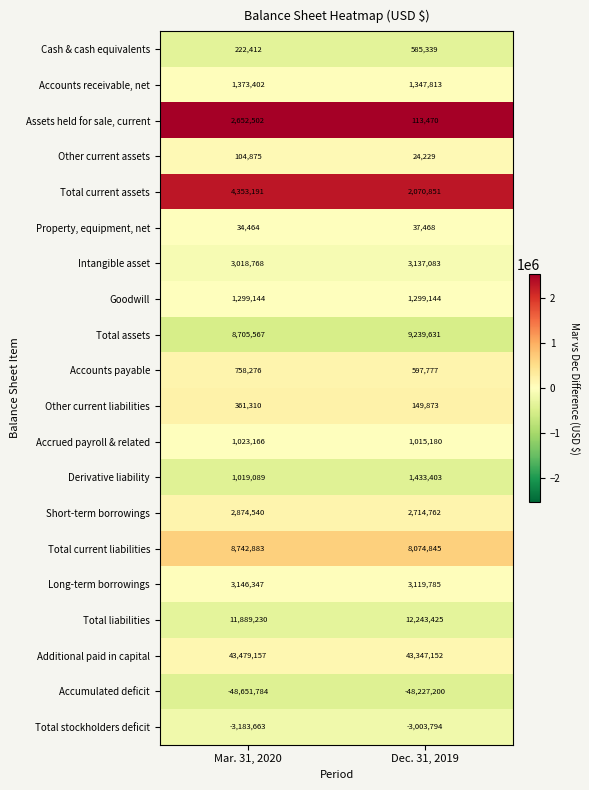

What is the sum of all Accrued payroll & related values?

2038346